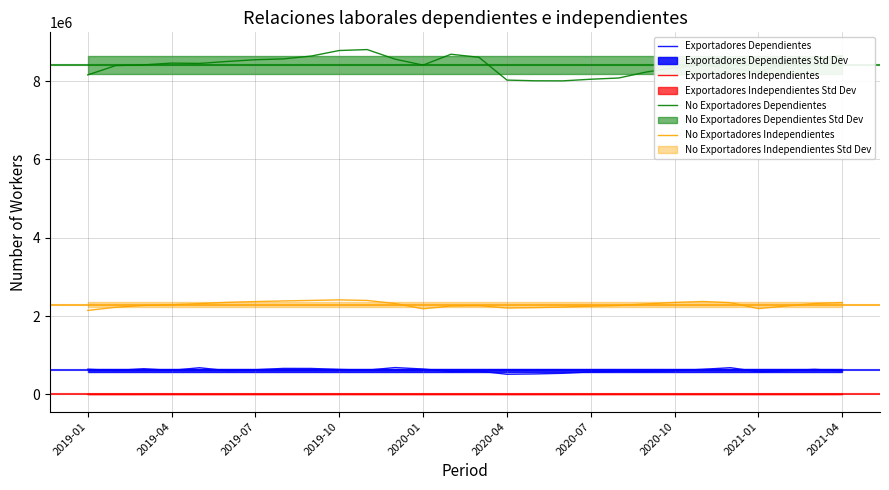

True or false: Exportadores Independientes and Exportadores Dependientes cross at least once.

False